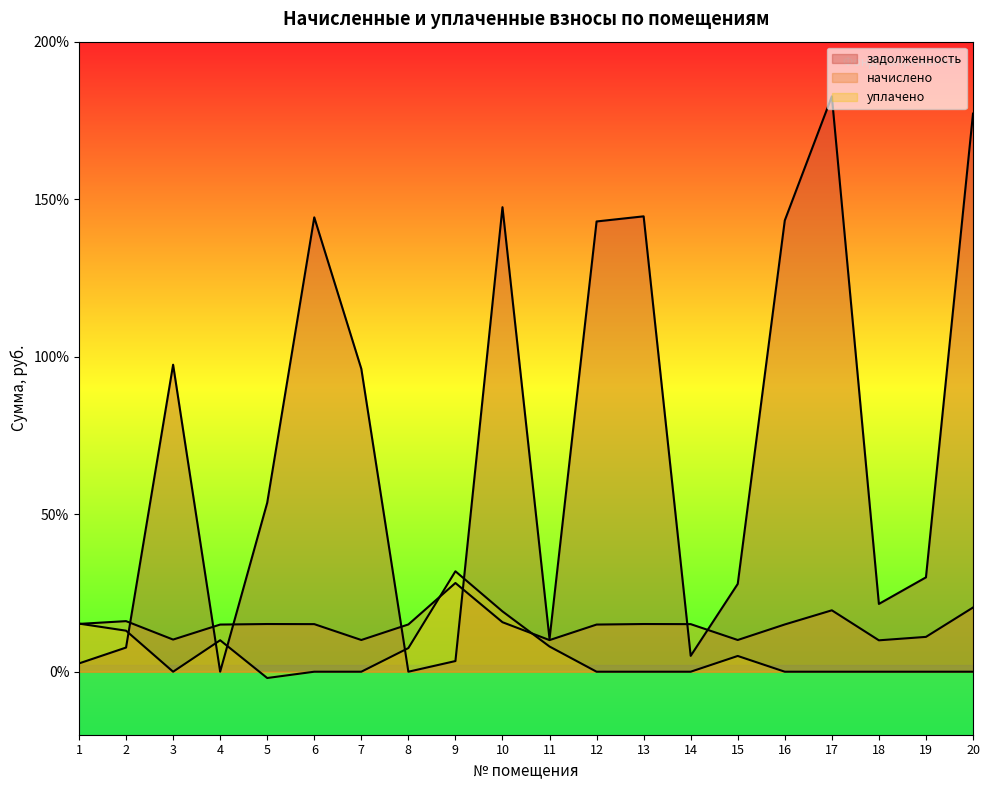

Which series has the largest range (max minus min)?

задолженность